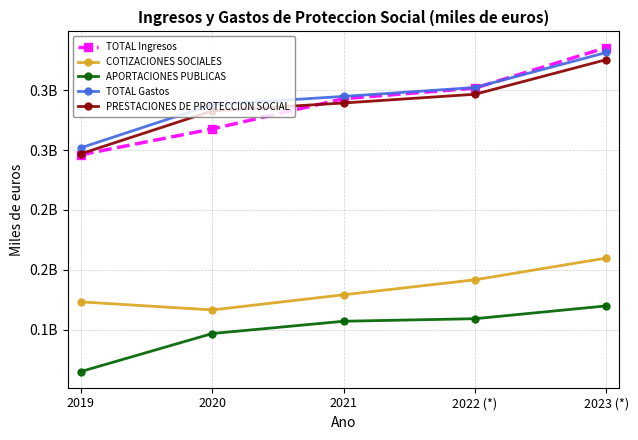

What is the lowest value of the PRESTACIONES DE PROTECCION SOCIAL series?

296878997.1